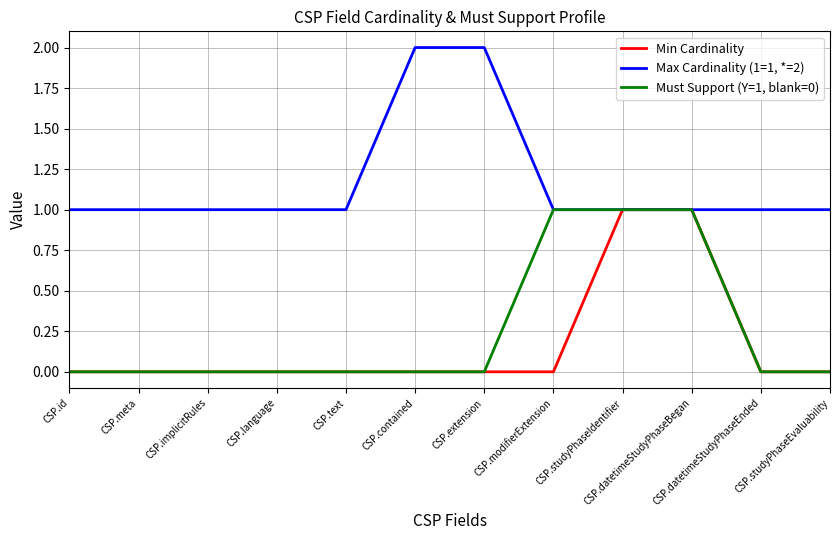

Between CSP.implicitRules and CSP.contained, which series saw the biggest shift?

Max Cardinality (1=1, *=2)